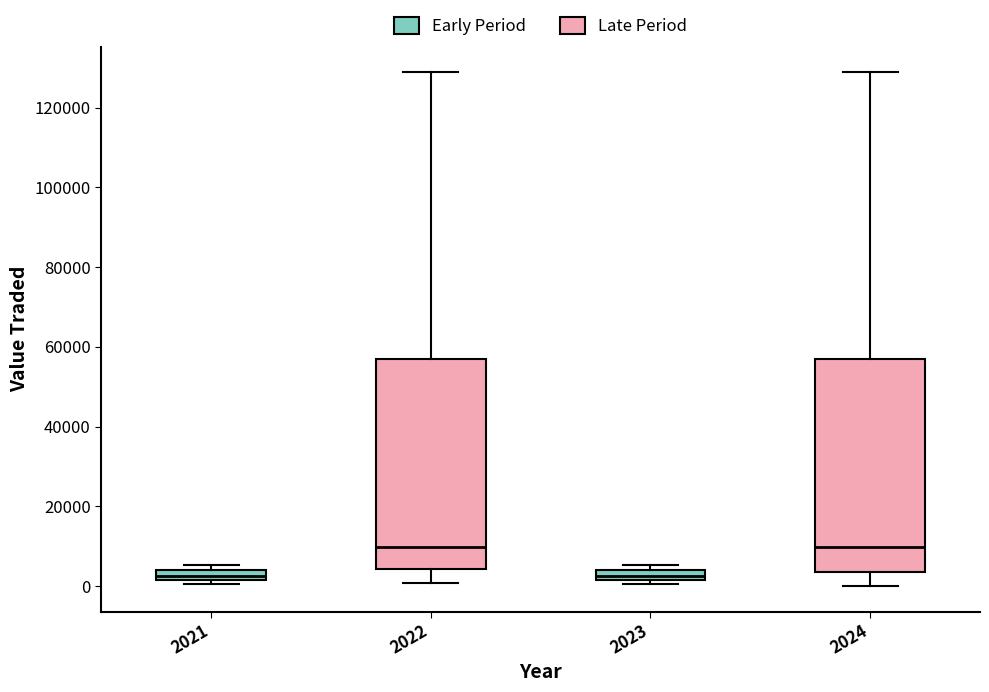

Where is the lower edge of the box at x = 2022 on the y-axis? The values are not printed on the chart, so give them approximately, as read against the axis.

4000